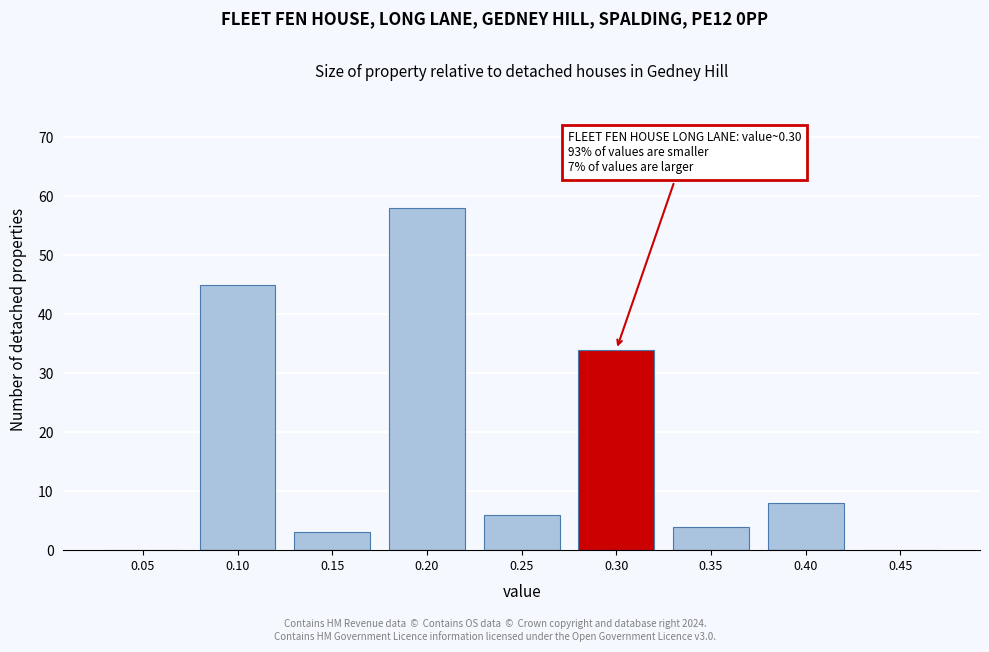

Reading left to right, what are all the values shown in this chart?

0.05=0	0.10=45	0.15=3	0.20=58	0.25=6	0.30=34	0.35=4	0.40=8	0.45=0